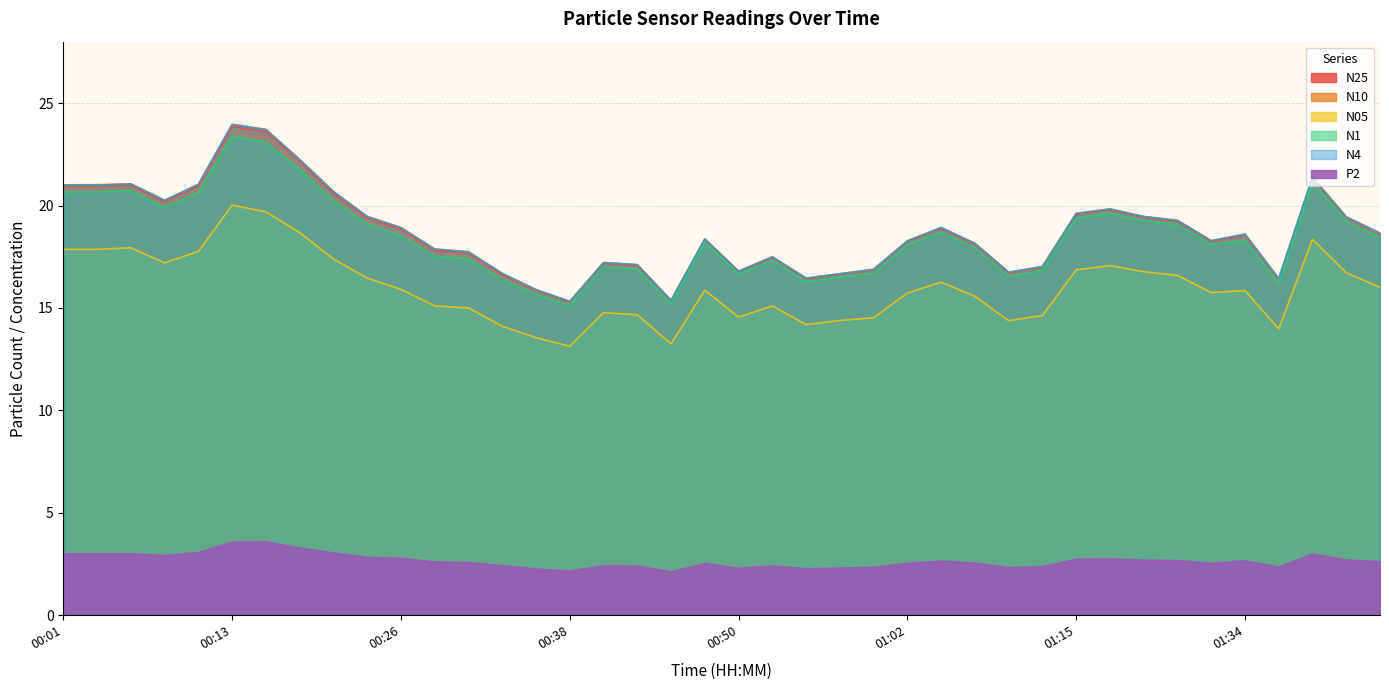

How many values in the N1 series exceed 18?

23